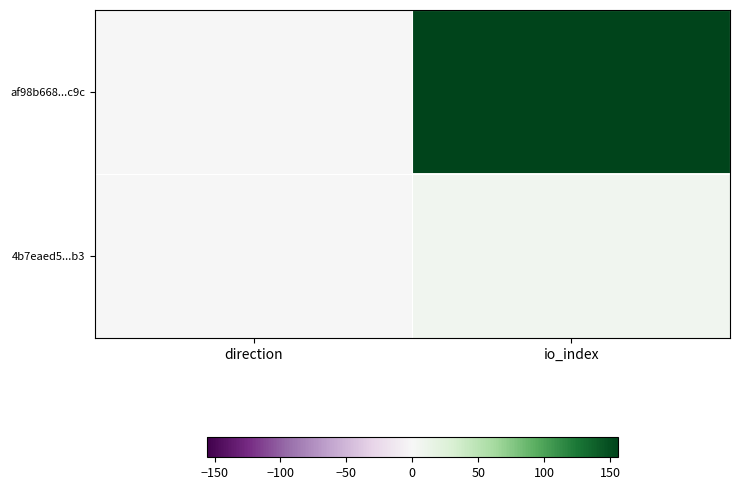

Rank the series by their maximum value, from highest to lowest.

af98b668...c9c, 4b7eaed5...b3